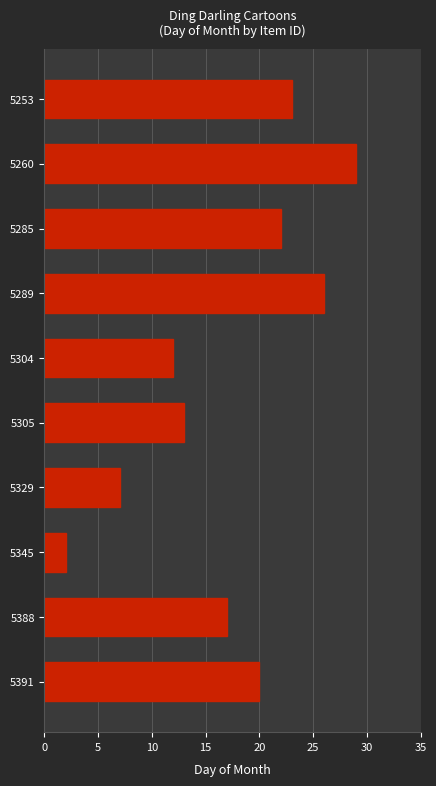

How many series are shown in this chart?

1